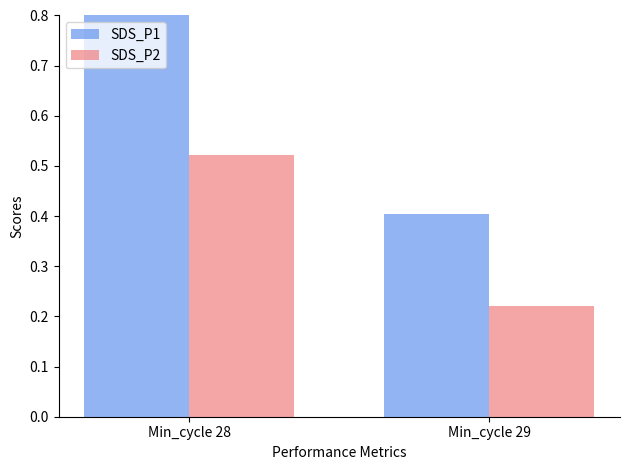

At Min_cycle 29, list the series in order from largest to smallest.

SDS_P1, SDS_P2